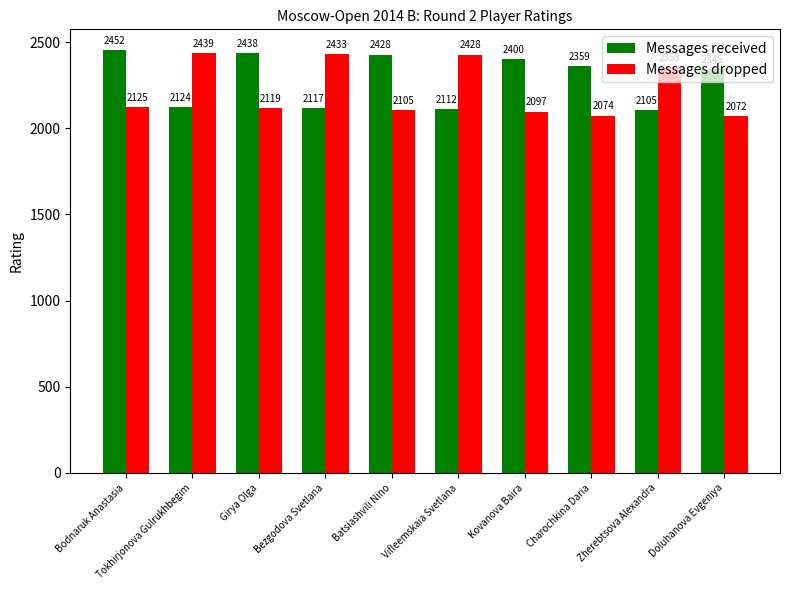

At which label does Messages received first exceed 2359?

Bodnaruk Anastasia